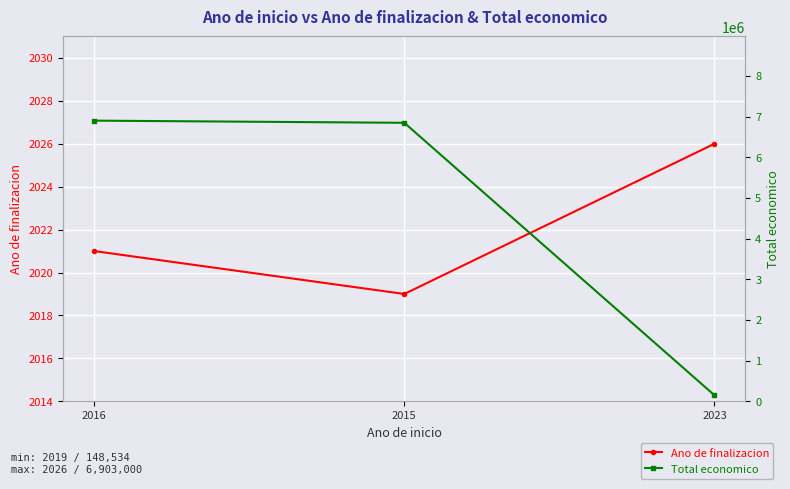

True or false: Ano de finalizacion has a value of 2021 at 2016.

True